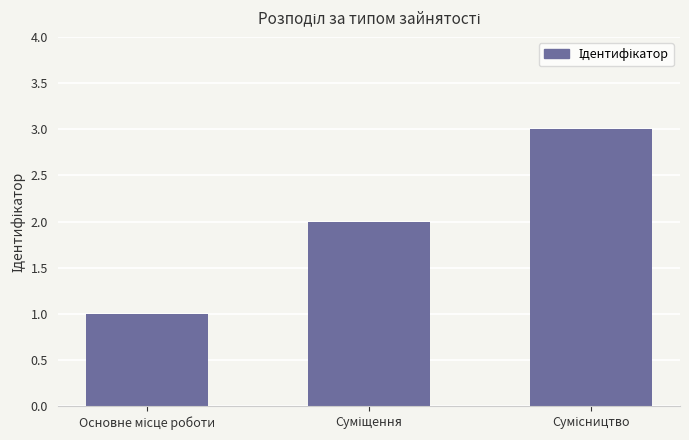

How many values are below 2?

1